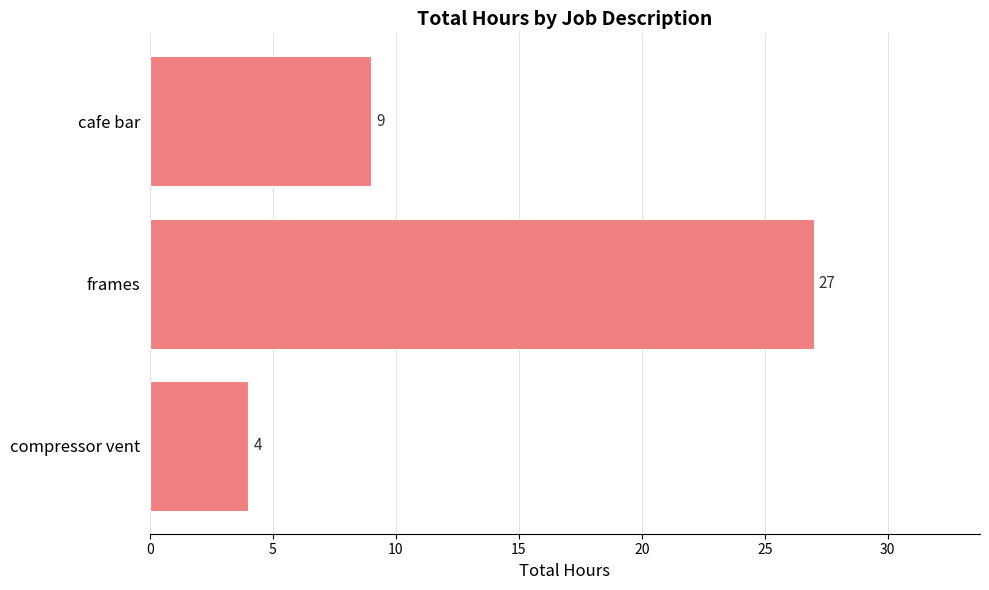

Approximately how many times larger is the value at frames compared to cafe bar?

3.0